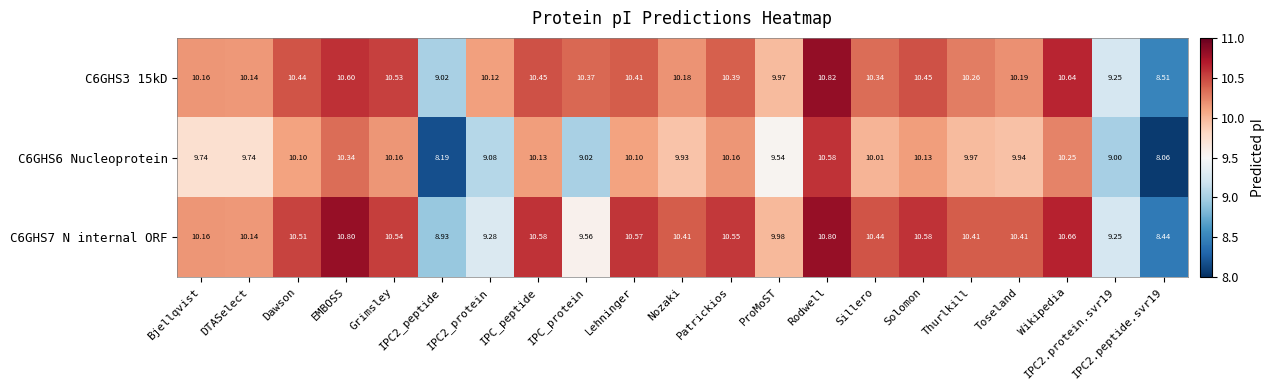

At which category is the sum across all series the highest?

Rodwell